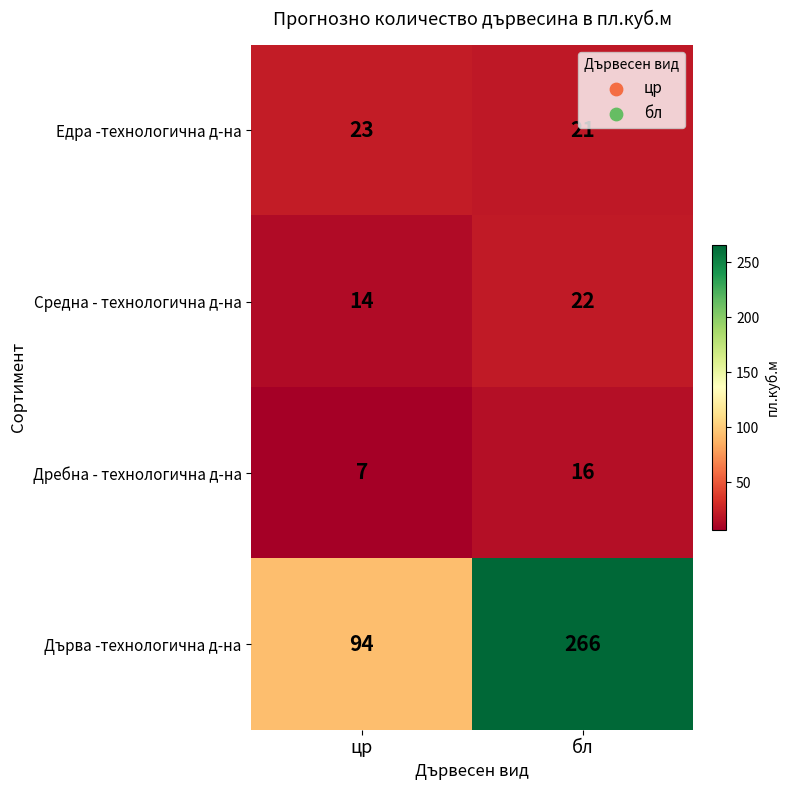

Reading right to left, what are all the values shown in this chart?

Едра -технологична д-на: 21	23
Средна - технологична д-на: 22	14
Дребна - технологична д-на: 16	7
Дърва -технологична д-на: 266	94